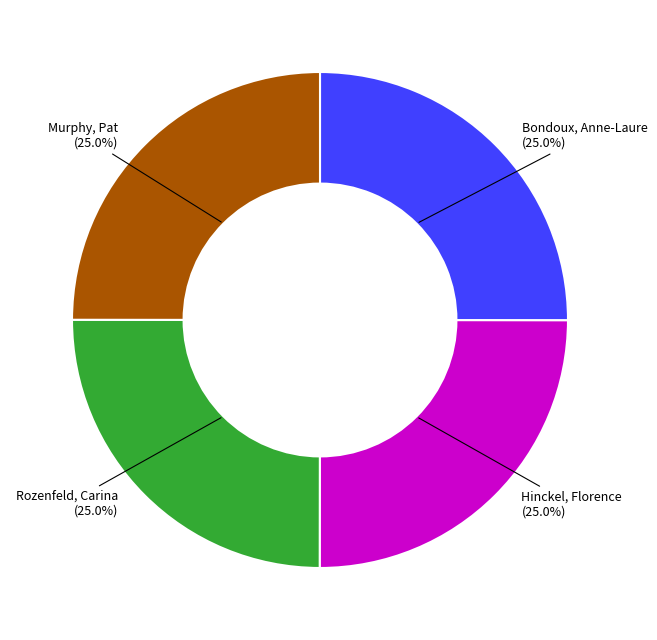

Is there any slice that represents more than half of the pie?

No